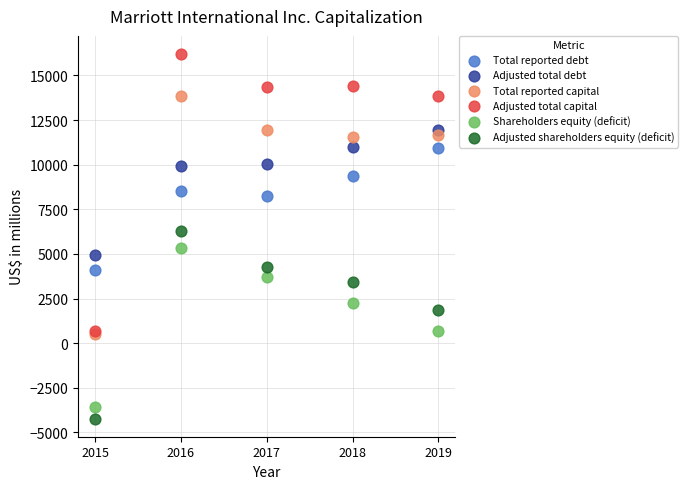

Which series contains the lowest Y value?

Adjusted shareholders equity (deficit)